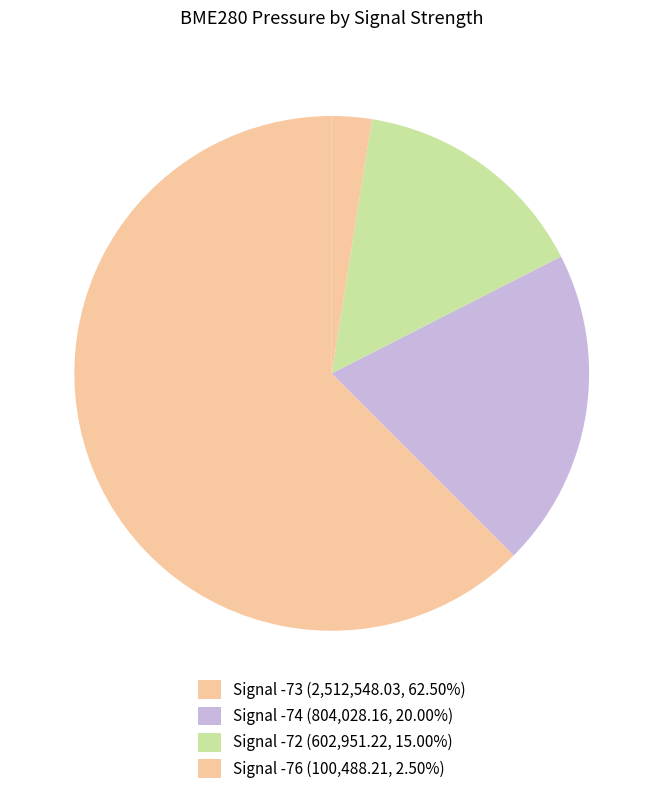

Count the number of slices in the pie.

4